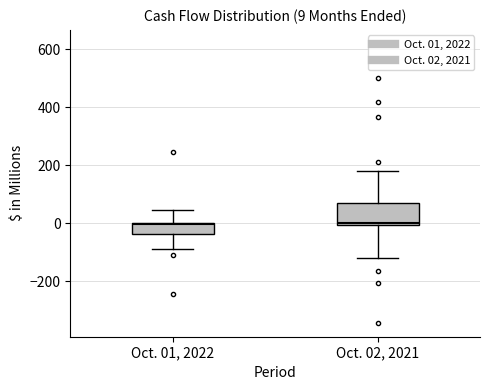

Comparing the boxes themselves (not the whiskers), which one is the tallest?

Oct. 02, 2021